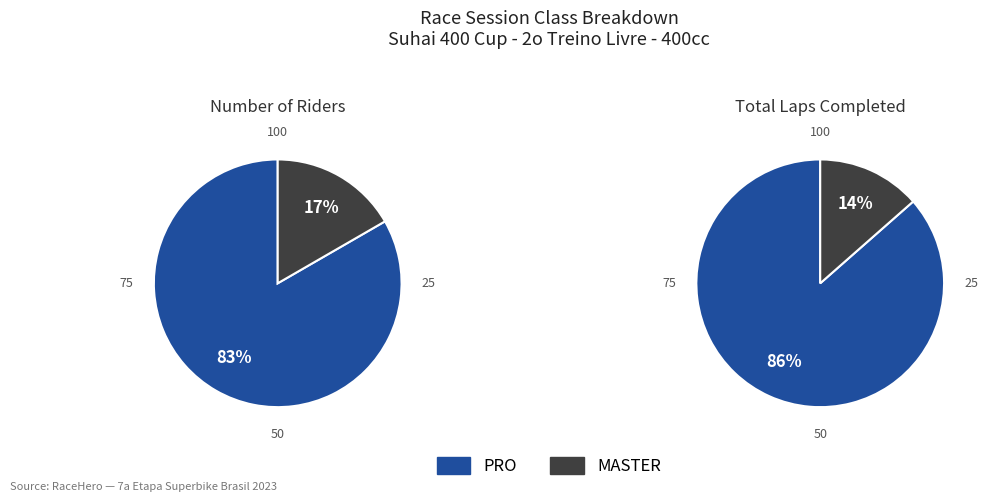

To the nearest percent, what portion does MASTER represent?

17%